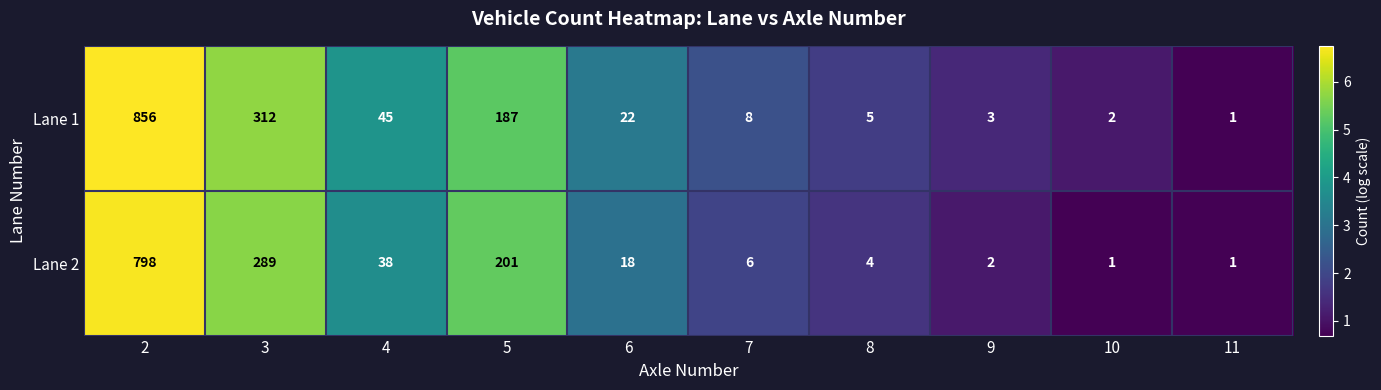

What is the sum of the Lane 1 values at 8 and 9?

8